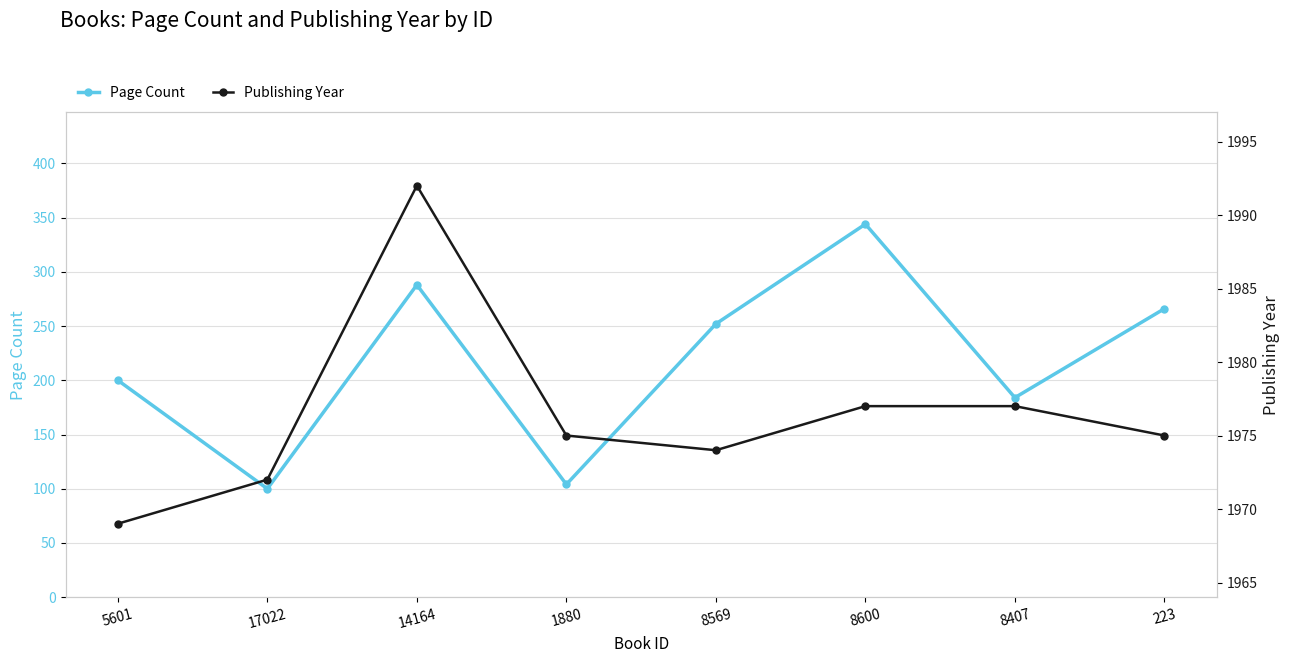

What value does the Page Count series have at 8569, to the nearest 10?

250